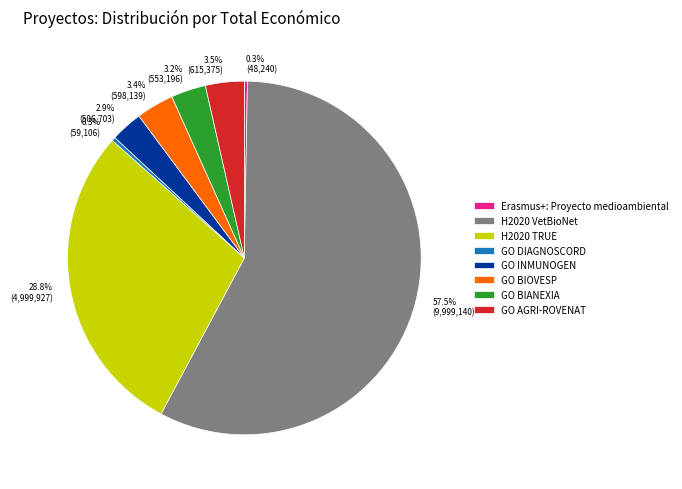

Do 57.5% (9,999,140) and 3.5% (615,375) together represent more than half of the pie?

Yes